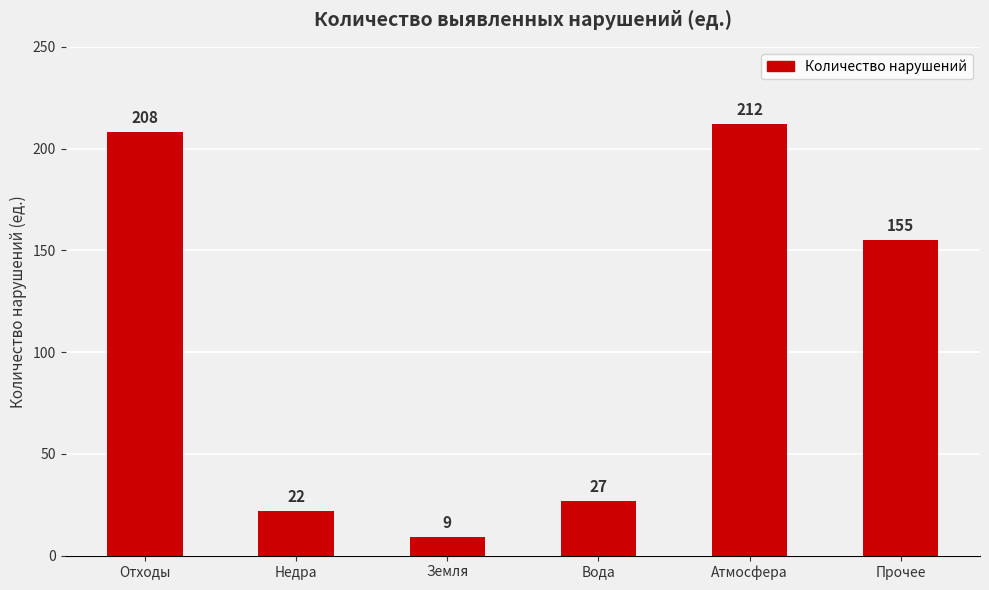

What is the sum of the values at Вода and Атмосфера?

239